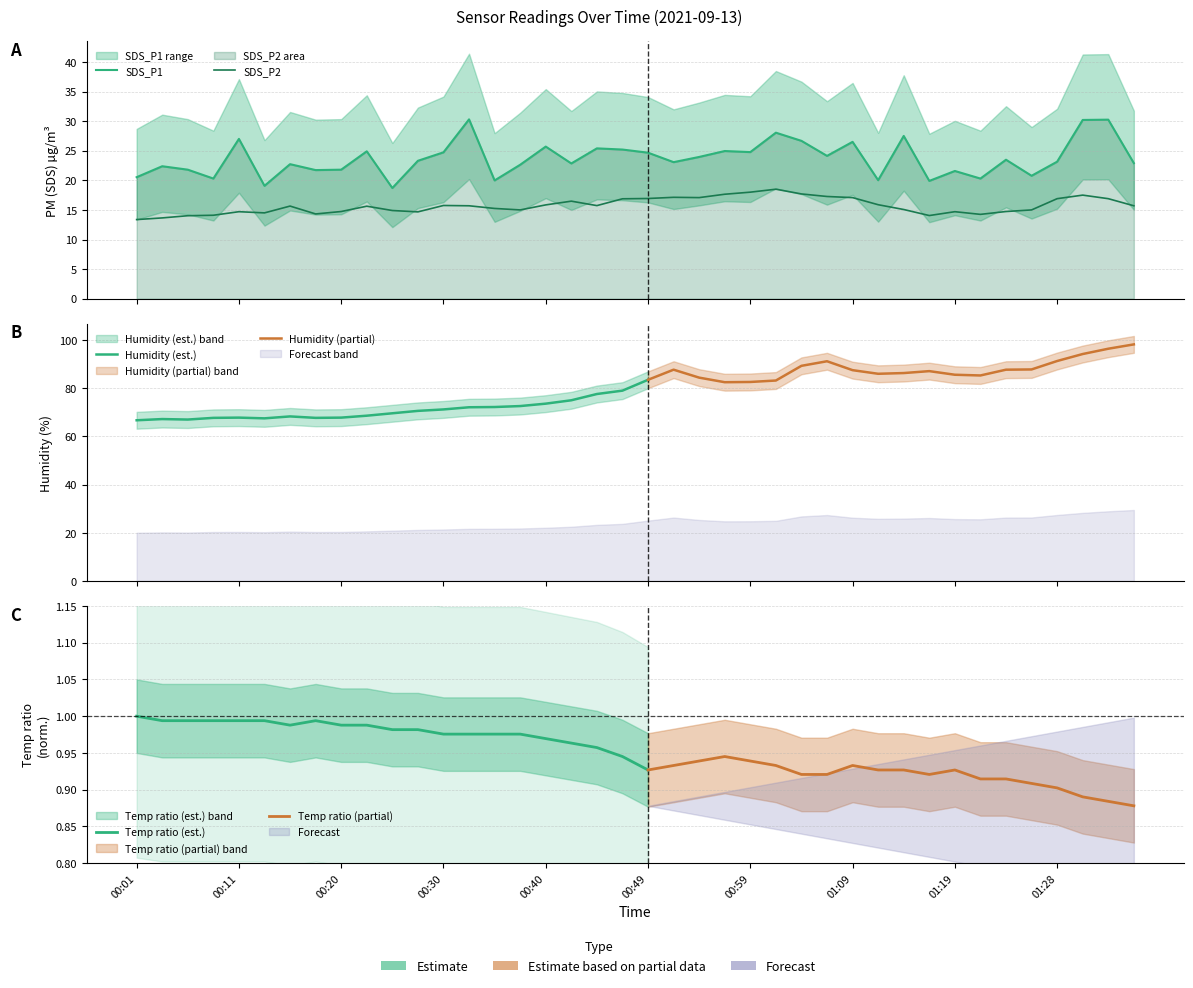

At how many categories does at least one series exceed 30?

3